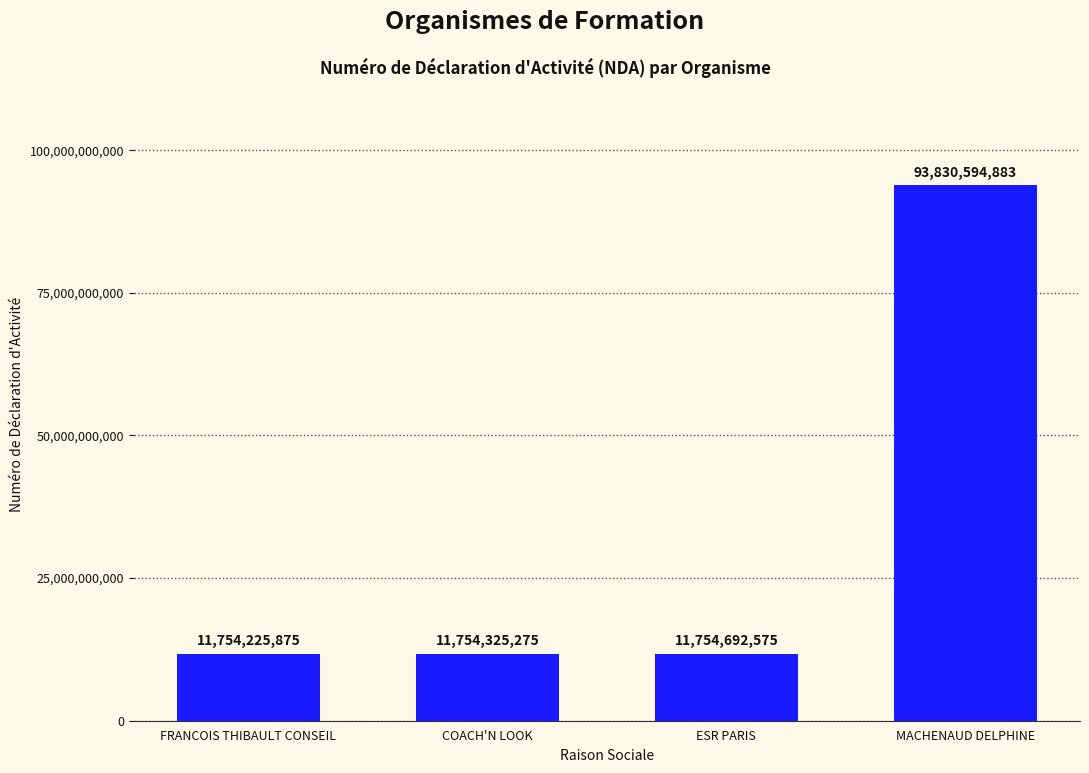

What is the label of the 3rd bar from the right?

COACH'N LOOK